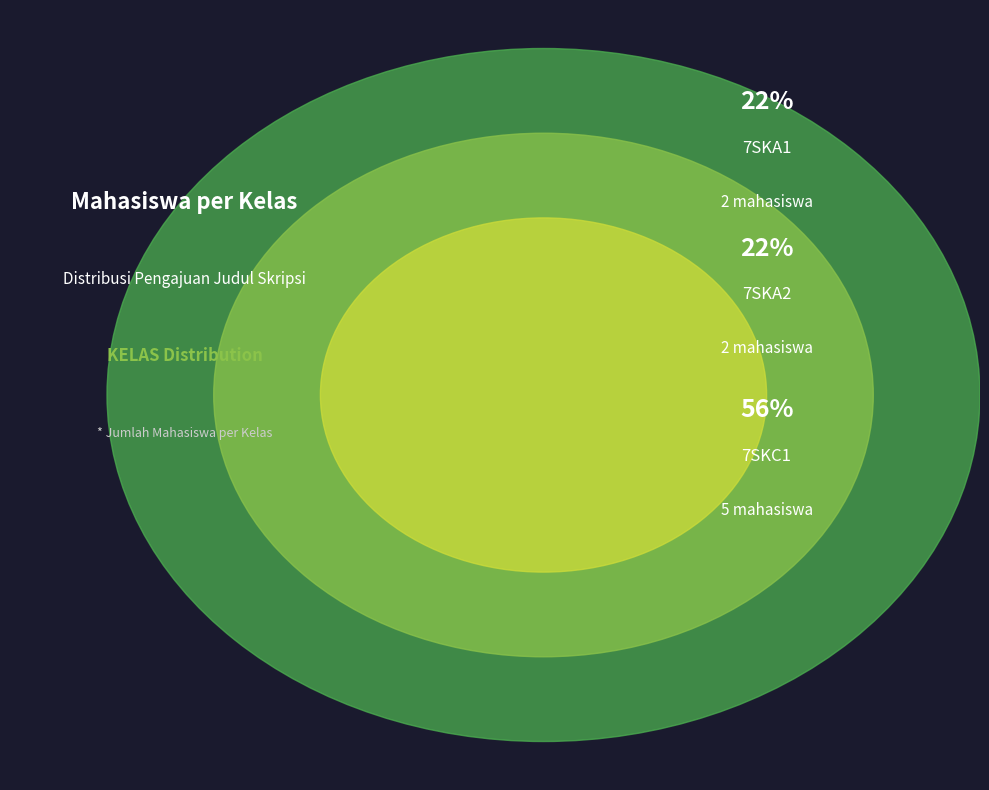

Combined, do 7SKA1 and 7SKC1 account for over 50%?

Yes